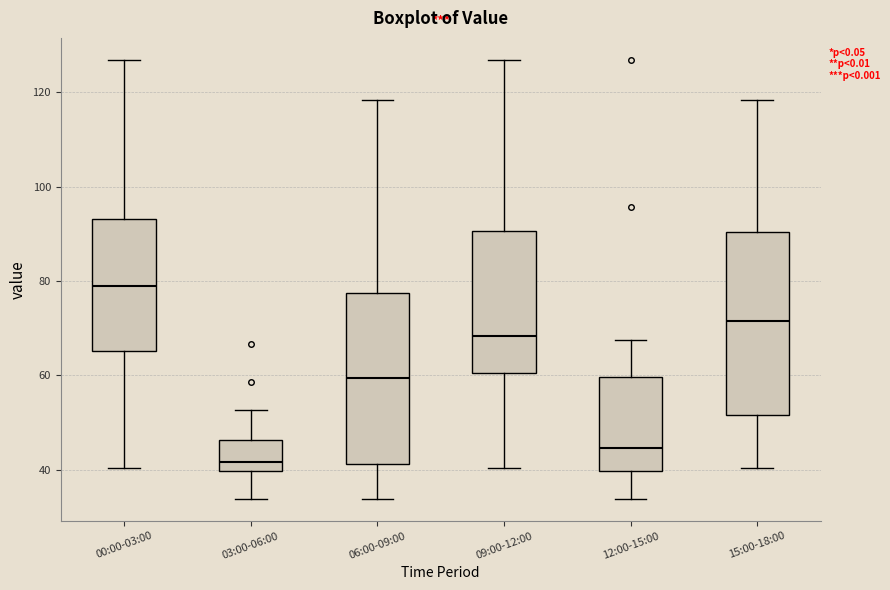

Reading left to right, read every box against the y-axis: the position of its median line, the range the box covers, and the ends of its whiskers. The values are not printed on the chart, so give them approximately, as read against the axis.

00:00-03:00: median 78, box 66 to 94, whiskers 40 to 126
03:00-06:00: median 42, box 40 to 46, whiskers 34 to 52
06:00-09:00: median 60, box 42 to 78, whiskers 34 to 118
09:00-12:00: median 68, box 60 to 90, whiskers 40 to 126
12:00-15:00: median 44, box 40 to 60, whiskers 34 to 68
15:00-18:00: median 72, box 52 to 90, whiskers 40 to 118